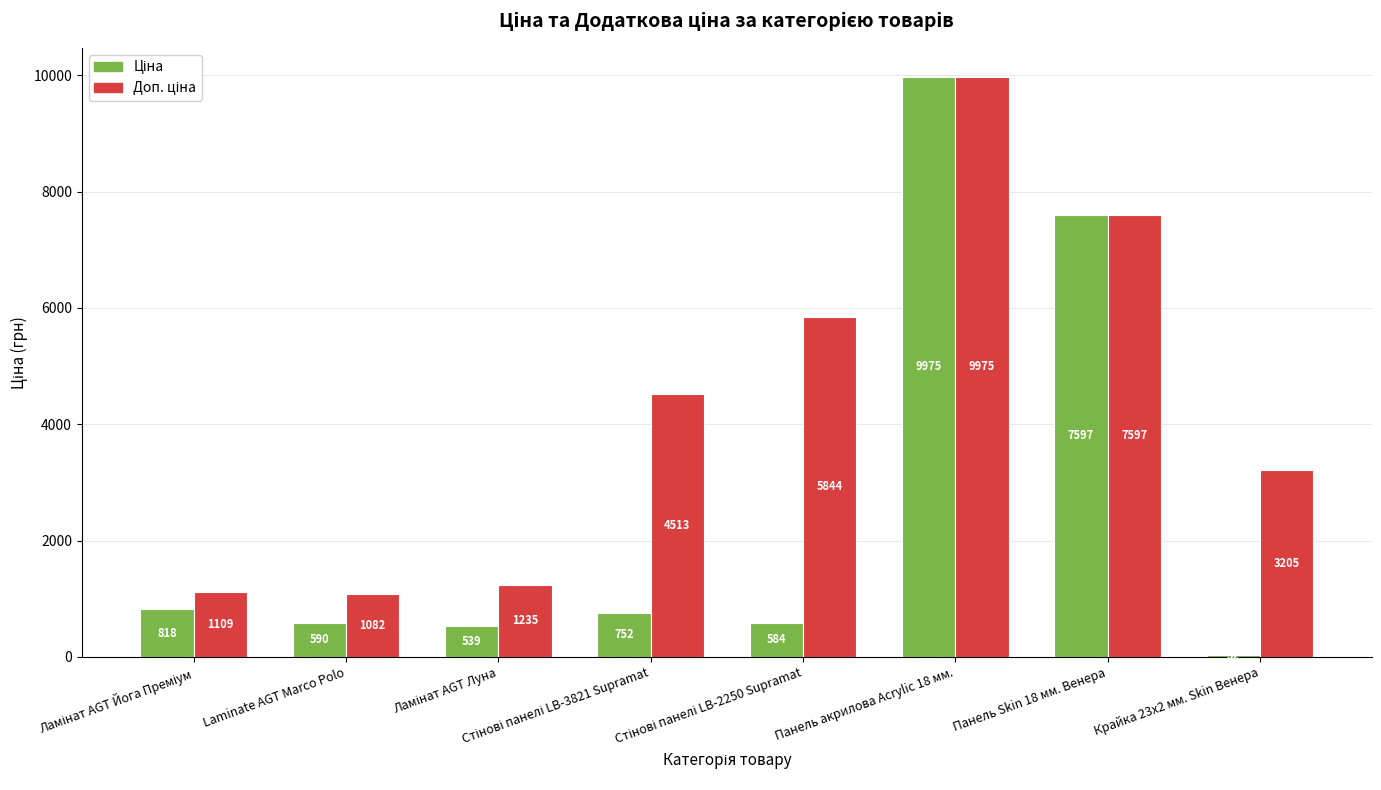

Which category has the lowest value across all series?

Крайка 23x2 мм. Skin Венера